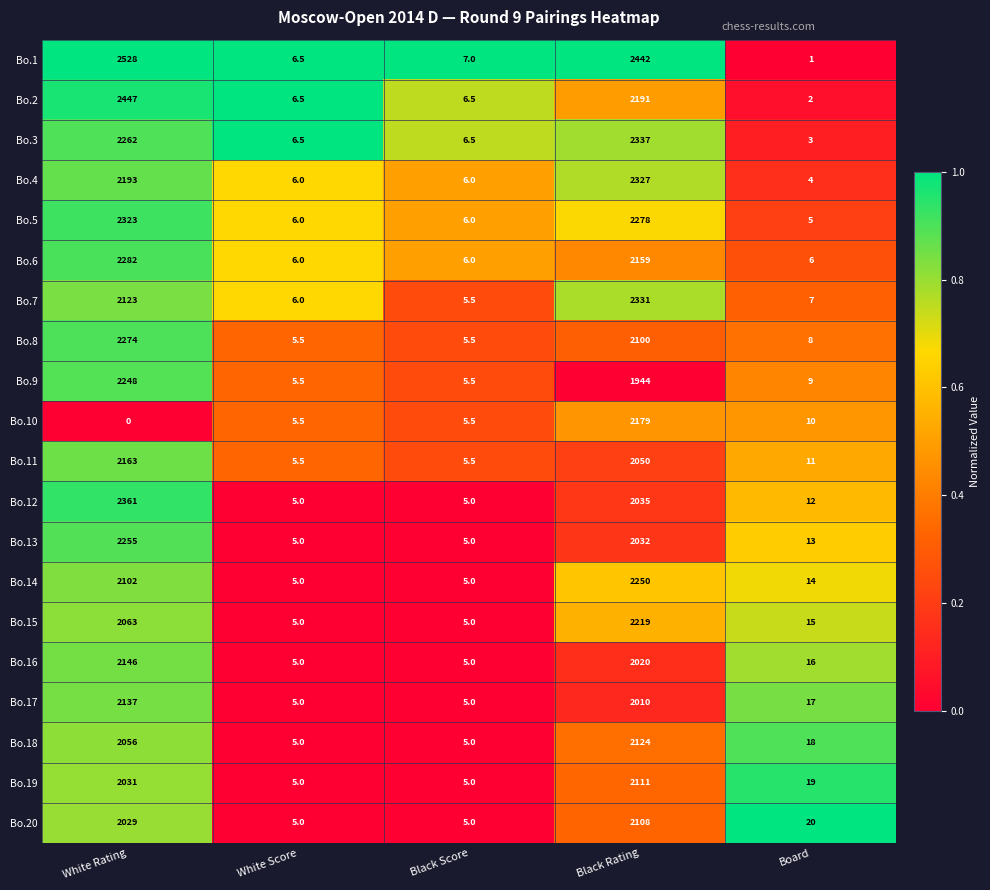

What is the sum of the Bo.7 values at Black Rating and White Rating?

4454.0